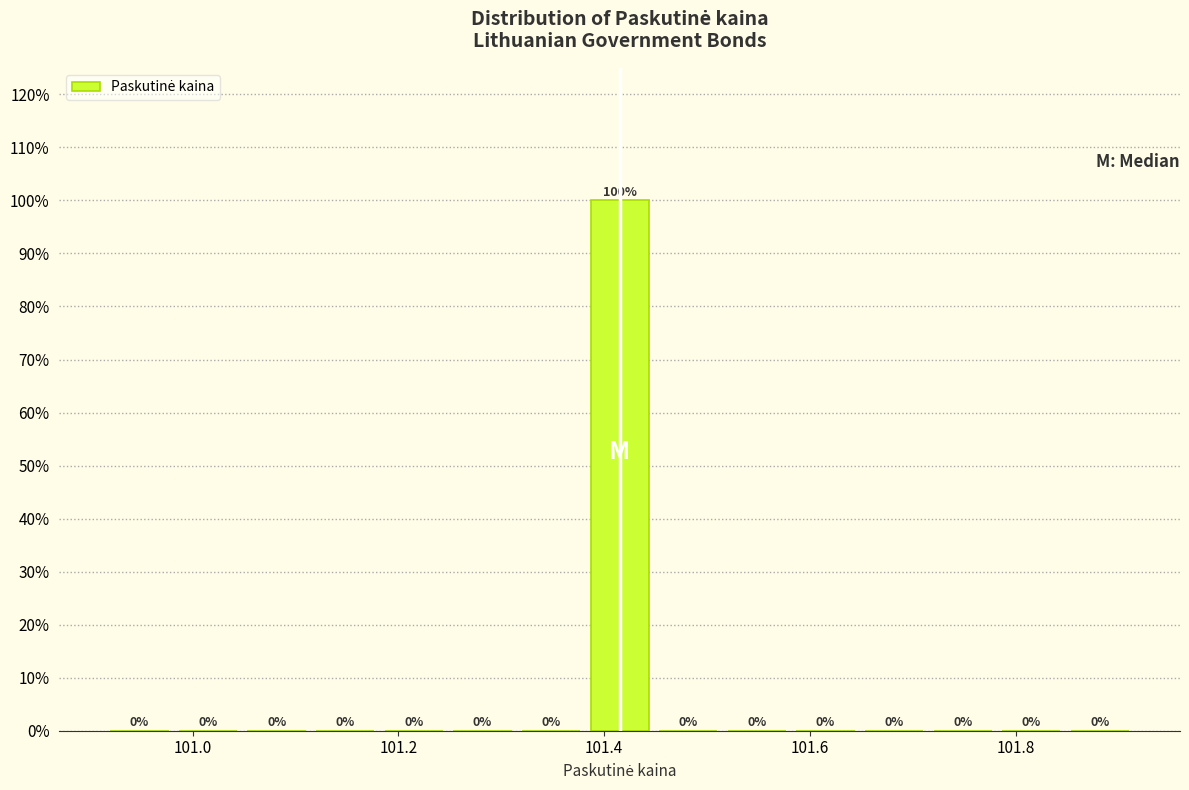

Read against the x-axis, roughly where is the centre of the tallest bar?

101.42